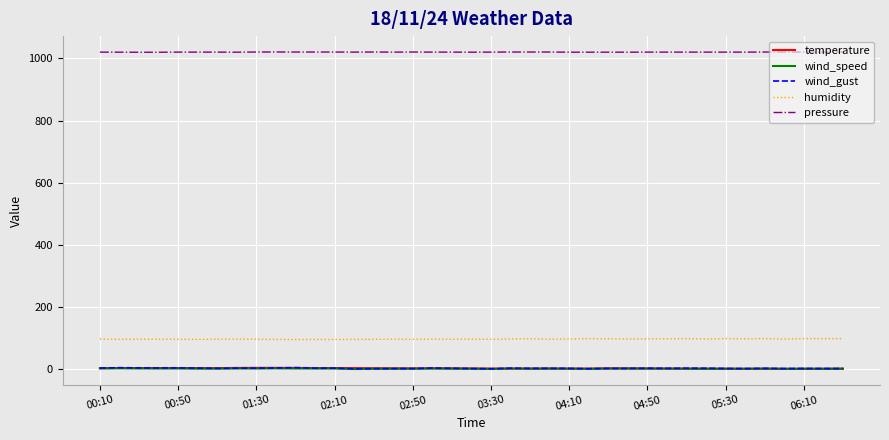

True or false: pressure and wind_gust cross at least once.

False